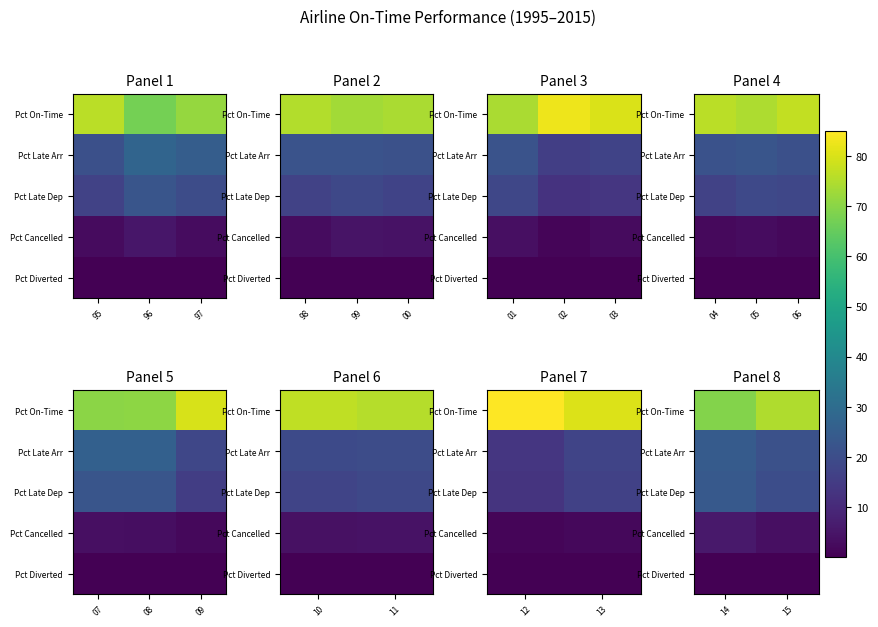

What is the minimum value shown in the chart?

0.2